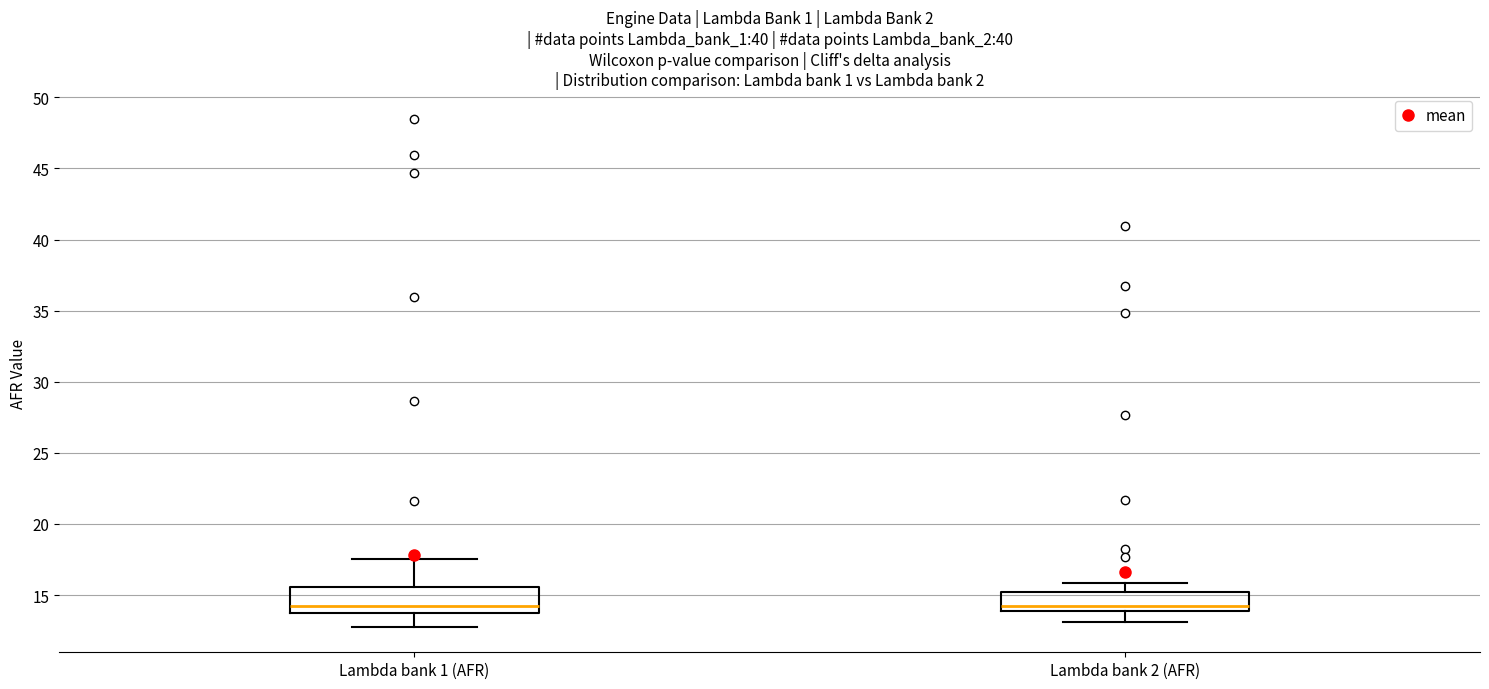

Reading left to right, transcribe this box plot: for each box, give where its median line is, the range the box spans, and where its two whiskers end, as read against the y-axis. The values are not printed on the chart, so give them approximately, as read against the axis.

Lambda bank 1 (AFR): median 14.0, box 13.5 to 15.5, whiskers 13.0 to 17.5
Lambda bank 2 (AFR): median 14.5, box 14.0 to 15.0, whiskers 13.0 to 16.0